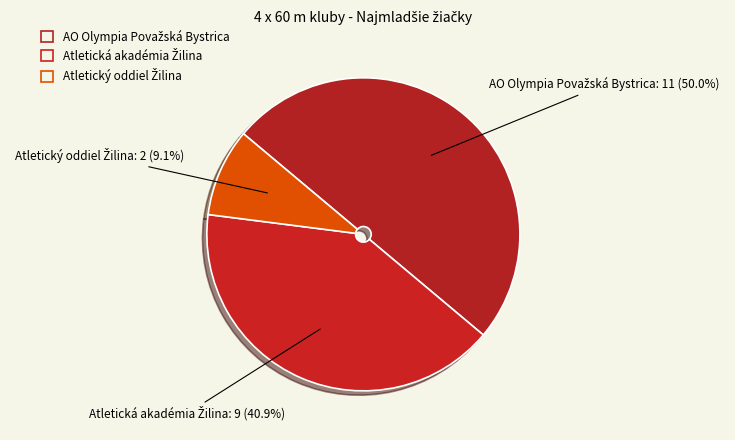

To the nearest percent, what is the difference between the largest and smallest slice percentages?

41%